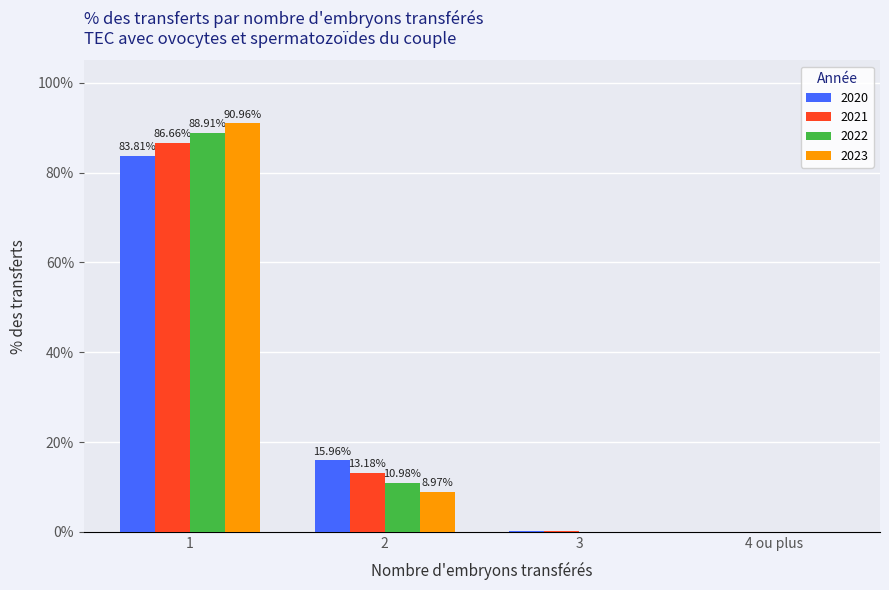

The value of 2023 at 2 is 9.0. True or false?

True